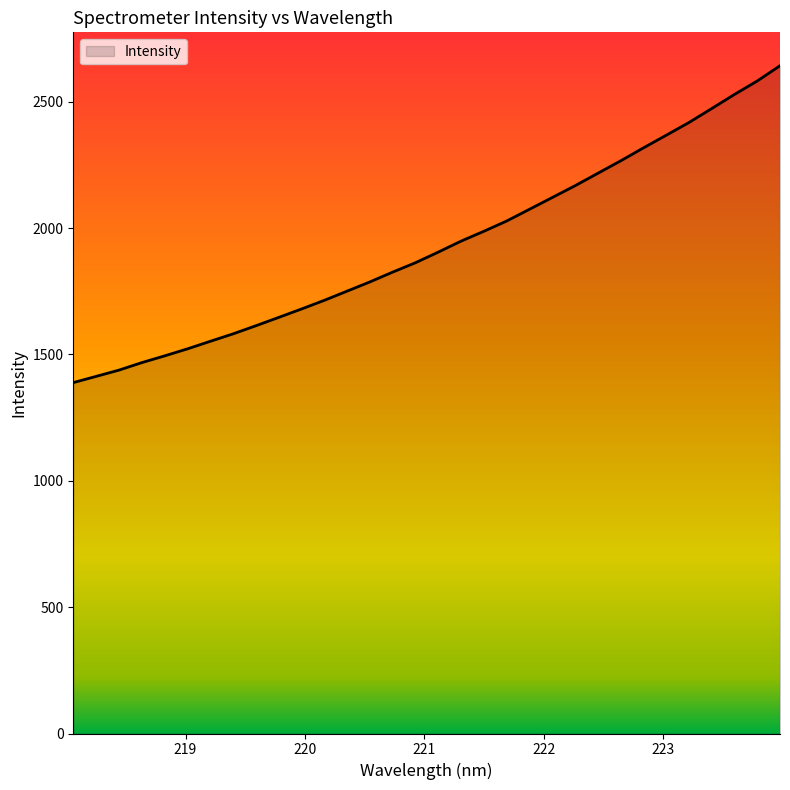

What is the difference between the maximum and minimum values?

1254.1